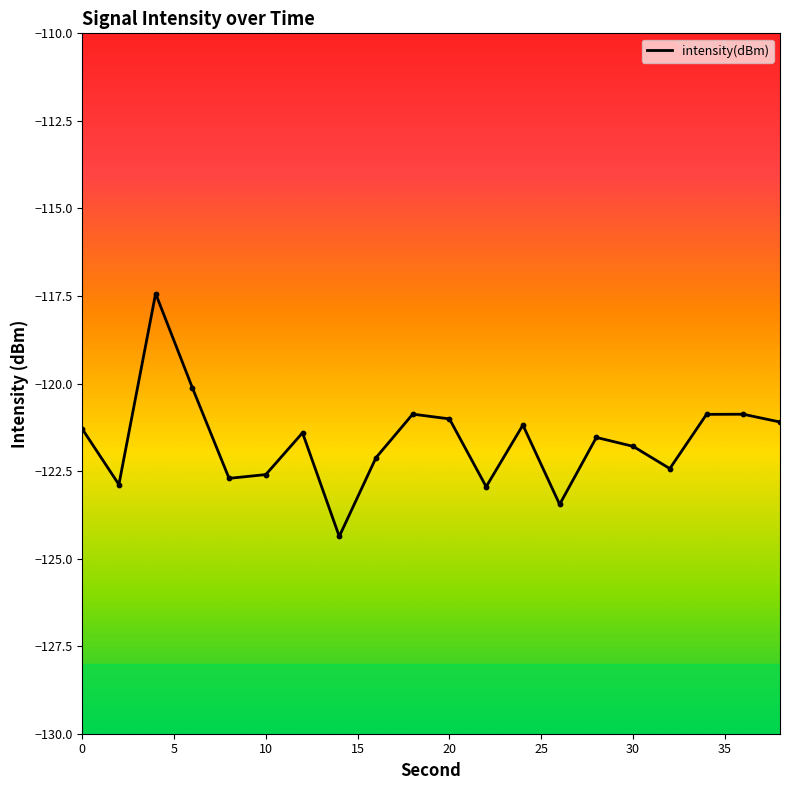

What is the smallest value displayed?

-124.4